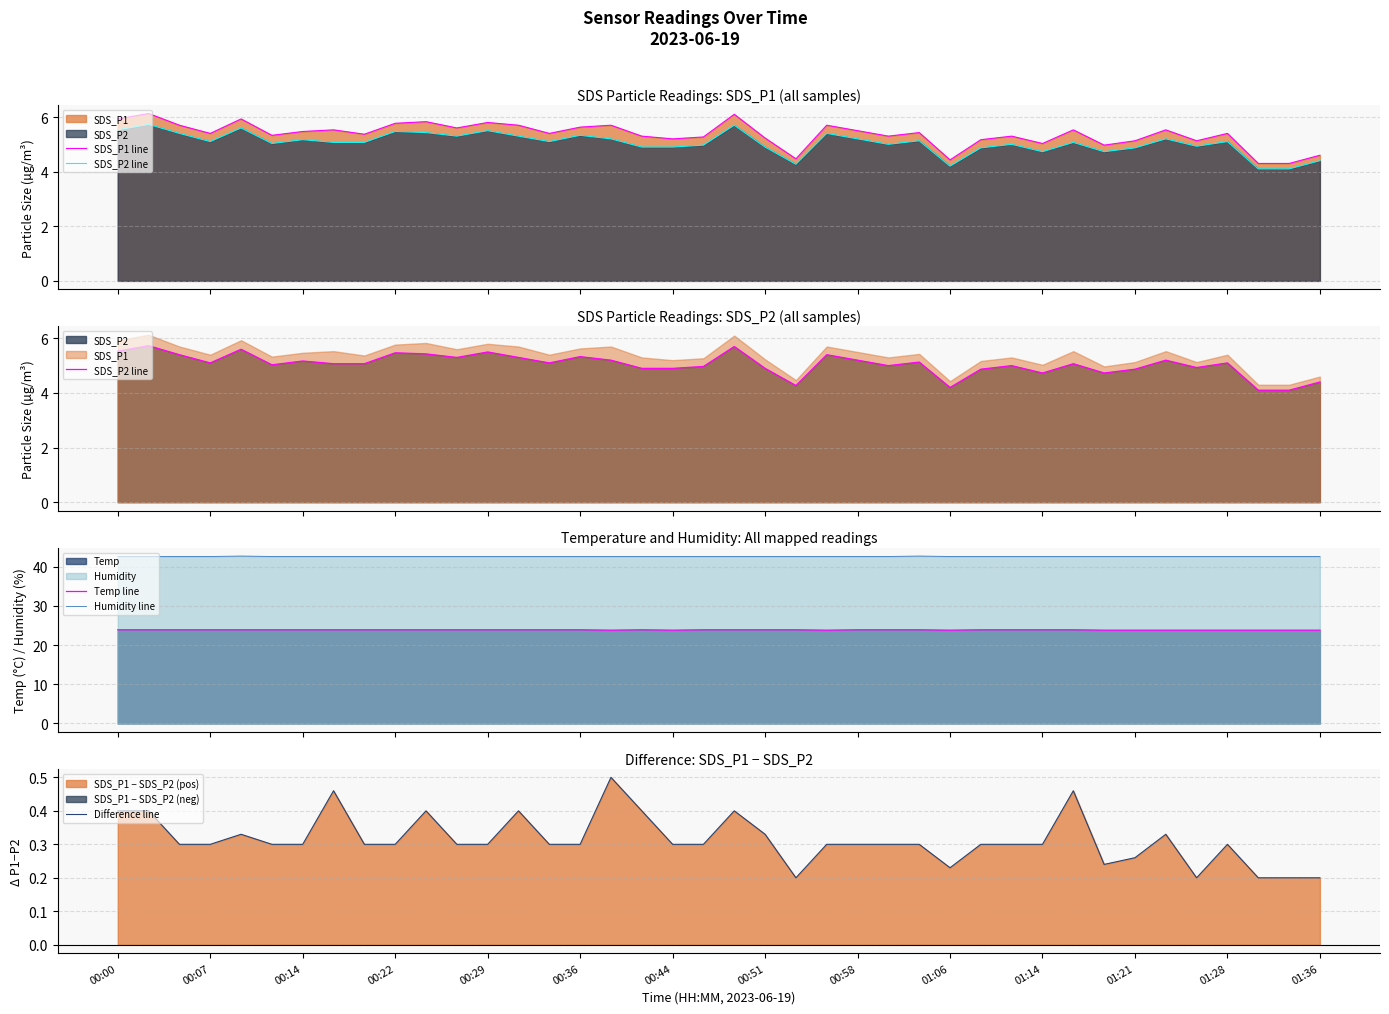

What is the difference between the highest and lowest values at 25?

42.3